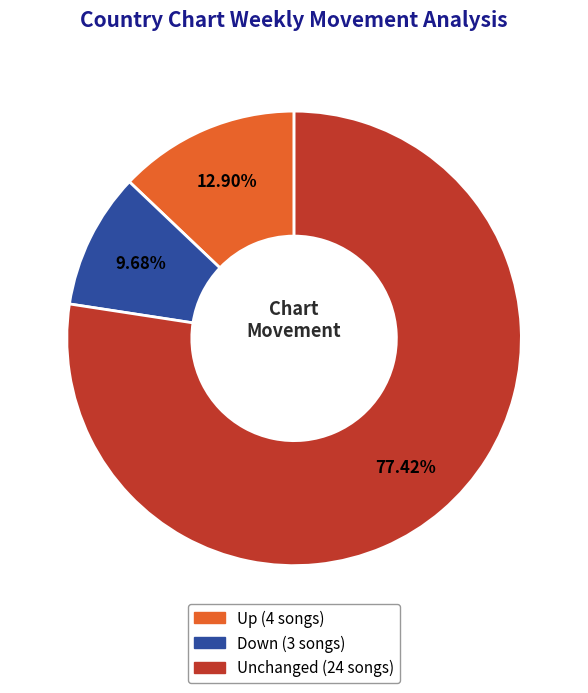

How many slices are in this pie chart?

3